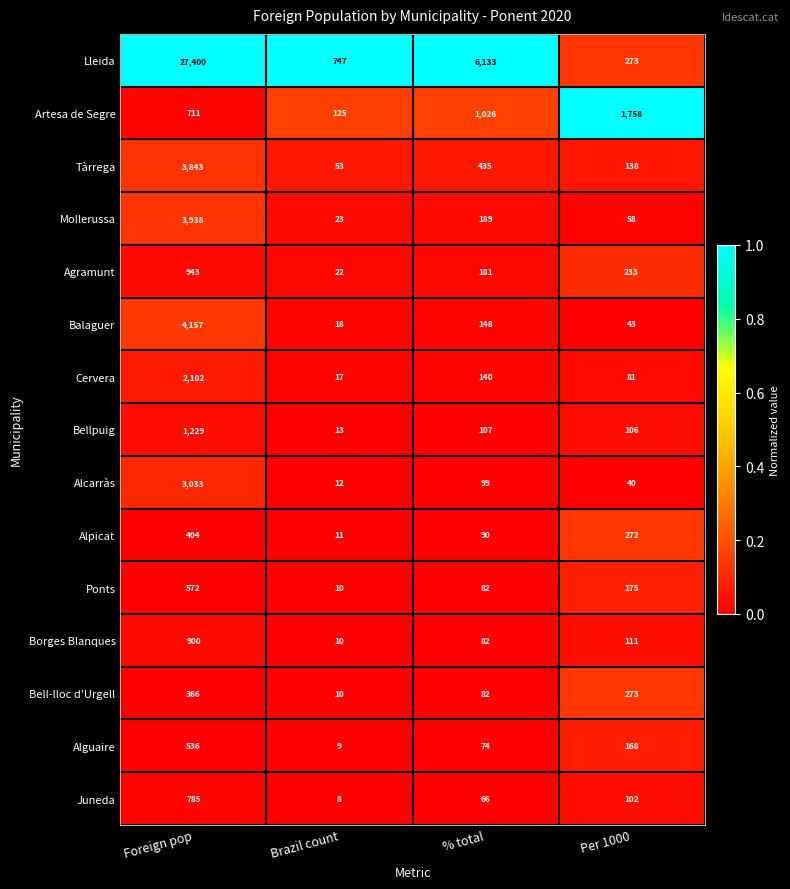

What is the difference between the highest and lowest values at Per 1000?

1718